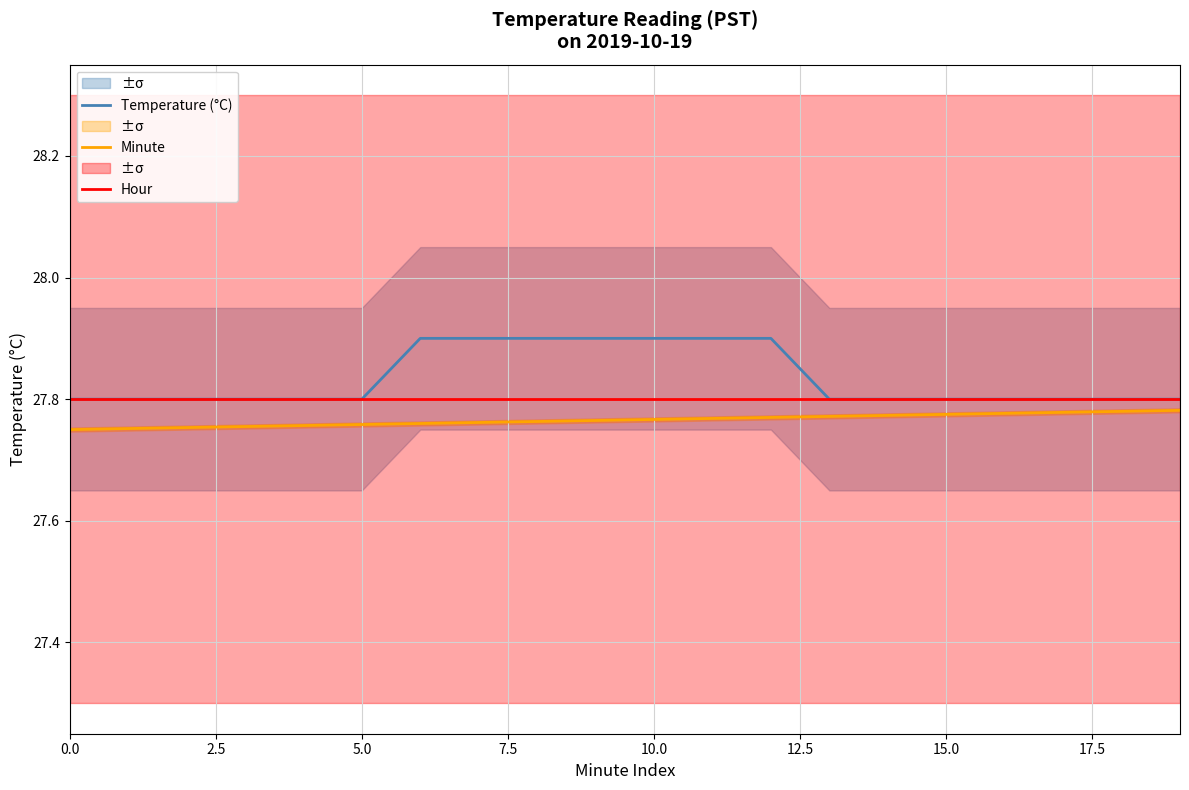

Does the chart display data point markers on the line(s)?

No